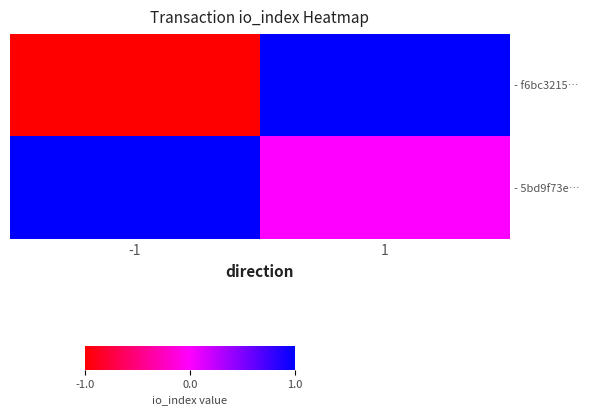

Which series has the widest spread of values?

- f6bc3215…